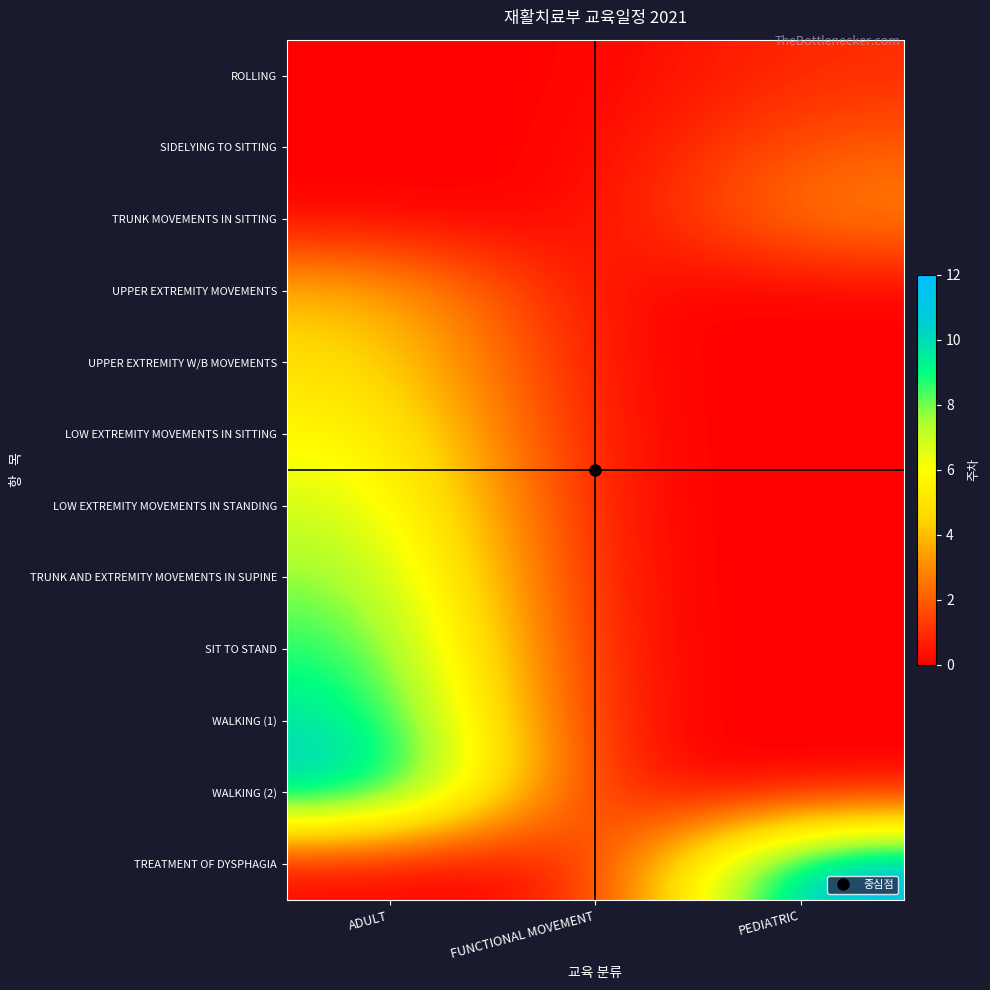

Reading left to right, extract all data points from this chart.

ROLLING: ADULT=0	FUNCTIONAL MOVEMENT=0	PEDIATRIC=1
SIDELYING TO SITTING: ADULT=0	FUNCTIONAL MOVEMENT=0	PEDIATRIC=2
TRUNK MOVEMENTS IN SITTING: ADULT=0	FUNCTIONAL MOVEMENT=0	PEDIATRIC=3
UPPER EXTREMITY MOVEMENTS: ADULT=4	FUNCTIONAL MOVEMENT=0	PEDIATRIC=0
UPPER EXTREMITY W/B MOVEMENTS: ADULT=5	FUNCTIONAL MOVEMENT=0	PEDIATRIC=0
LOW EXTREMITY MOVEMENTS IN SITTING: ADULT=6	FUNCTIONAL MOVEMENT=0	PEDIATRIC=0
LOW EXTREMITY MOVEMENTS IN STANDING: ADULT=7	FUNCTIONAL MOVEMENT=0	PEDIATRIC=0
TRUNK AND EXTREMITY MOVEMENTS IN SUPINE: ADULT=8	FUNCTIONAL MOVEMENT=0	PEDIATRIC=0
SIT TO STAND: ADULT=9	FUNCTIONAL MOVEMENT=0	PEDIATRIC=0
WALKING (1): ADULT=10	FUNCTIONAL MOVEMENT=0	PEDIATRIC=0
WALKING (2): ADULT=11	FUNCTIONAL MOVEMENT=0	PEDIATRIC=0
TREATMENT OF DYSPHAGIA: ADULT=0	FUNCTIONAL MOVEMENT=0	PEDIATRIC=12